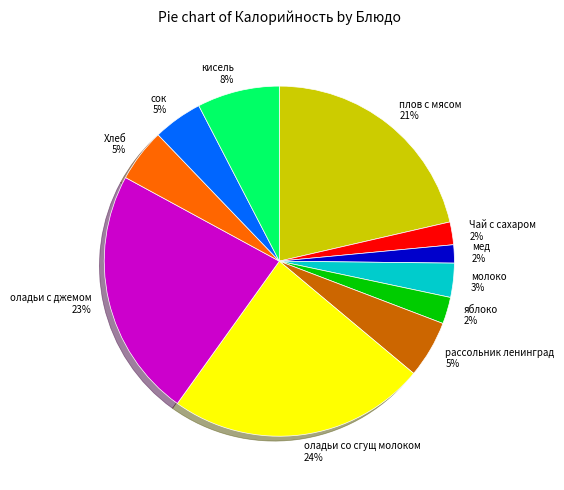

What percentage is the сок slice, to the nearest percent?

5%